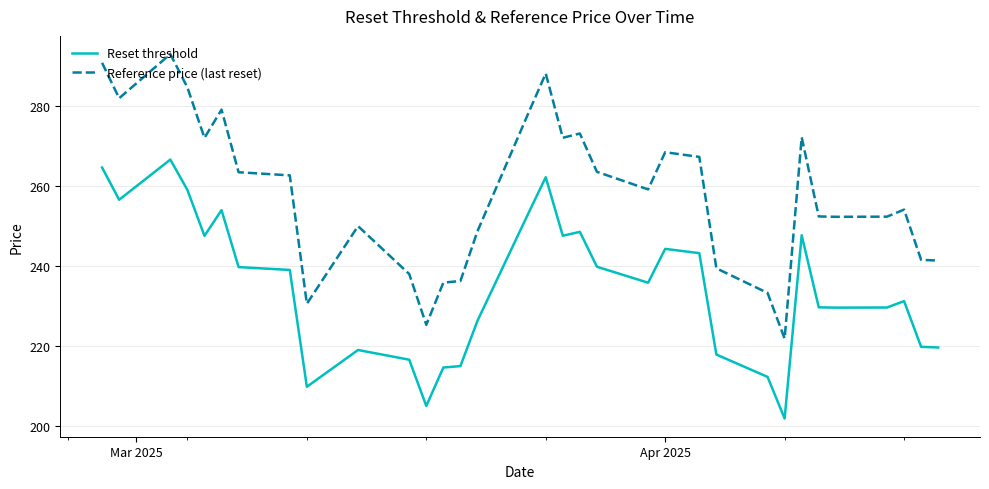

List the series in order of their peak value, highest first.

Reference price (last reset), Reset threshold